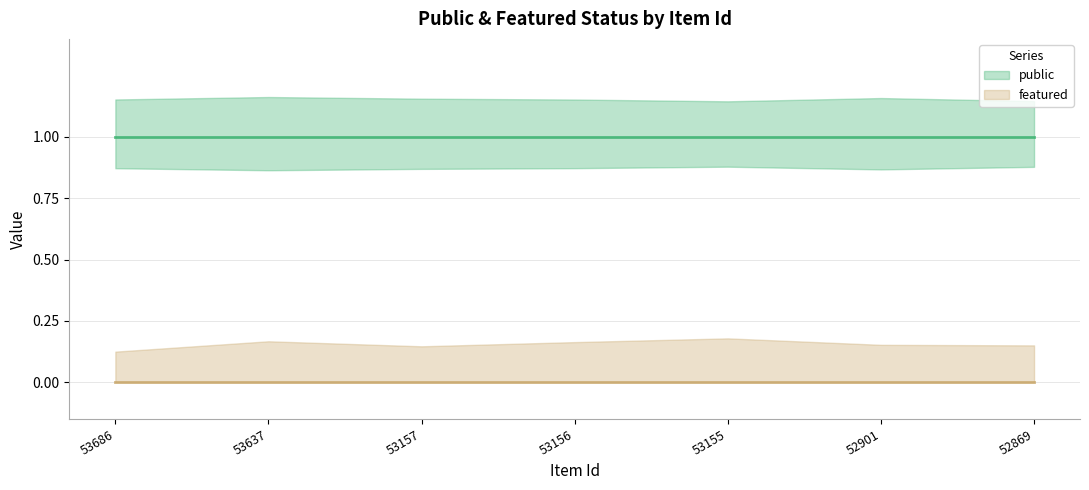

The value of public at 53157 is 1. True or false?

False